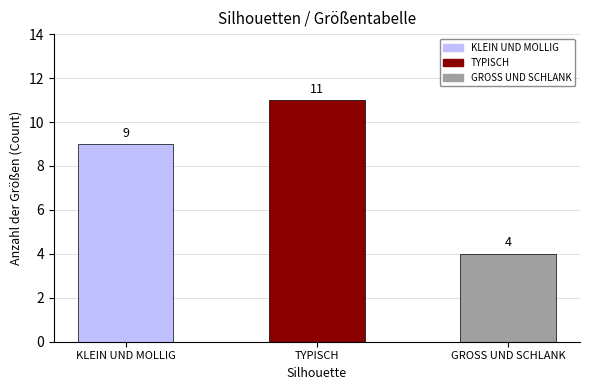

What is the minimum value shown in the chart?

4